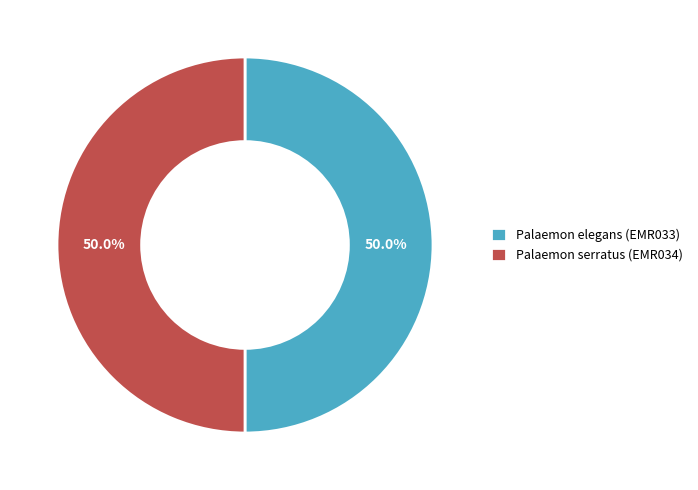

Approximately how many times larger is the value at Palaemon elegans (EMR033) compared to Palaemon serratus (EMR034)?

1.0